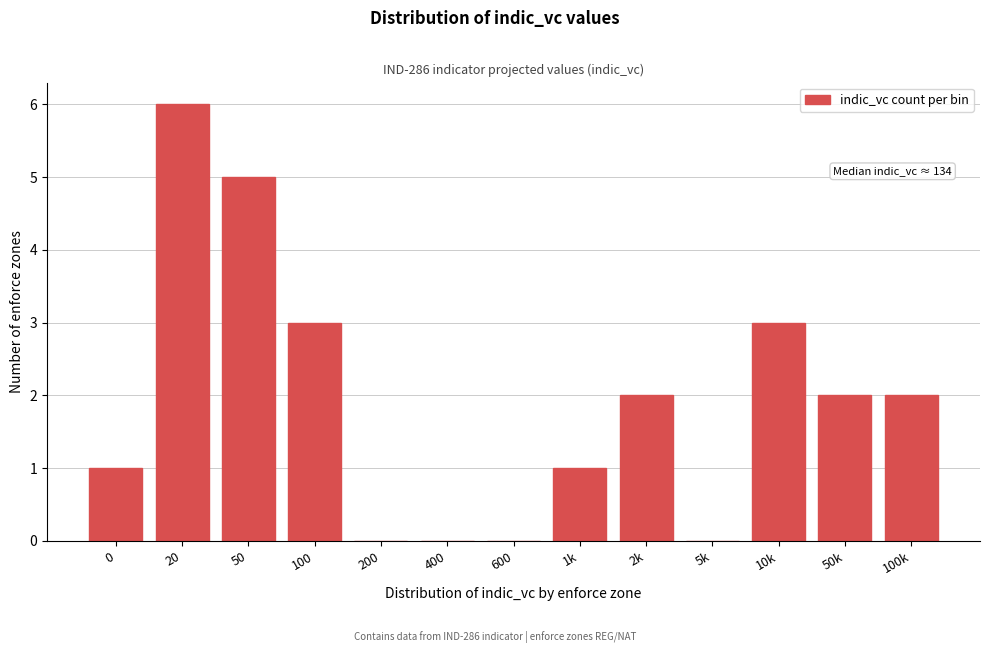

Reading left to right, list all the values displayed in this chart.

0=1	20=6	50=5	100=3	200=0	400=0	600=0	1k=1	2k=2	5k=0	10k=3	50k=2	100k=2